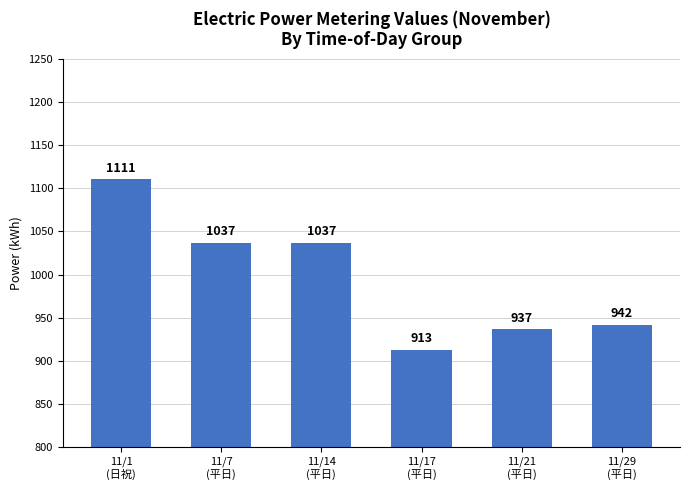

What is the value of the 2nd bar from the left?

1037.1